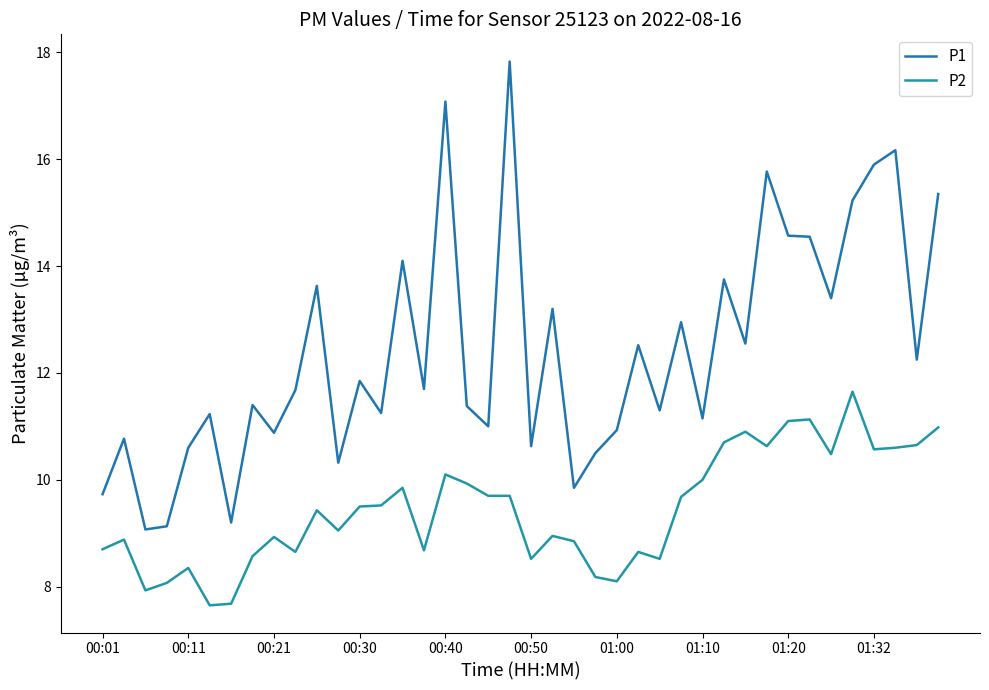

How many interior local valleys does the P1 series have?

14